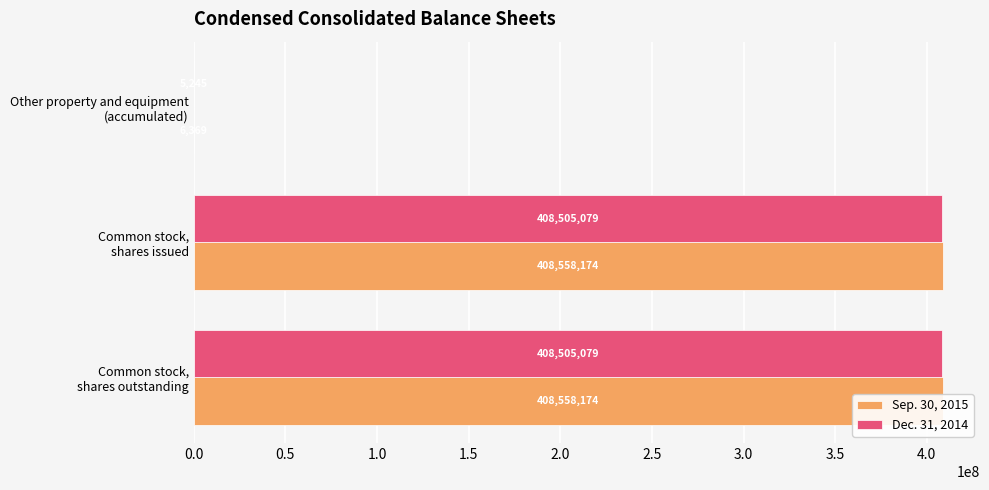

What is the spread (max minus min) of values at Common stock, shares outstanding?

53095